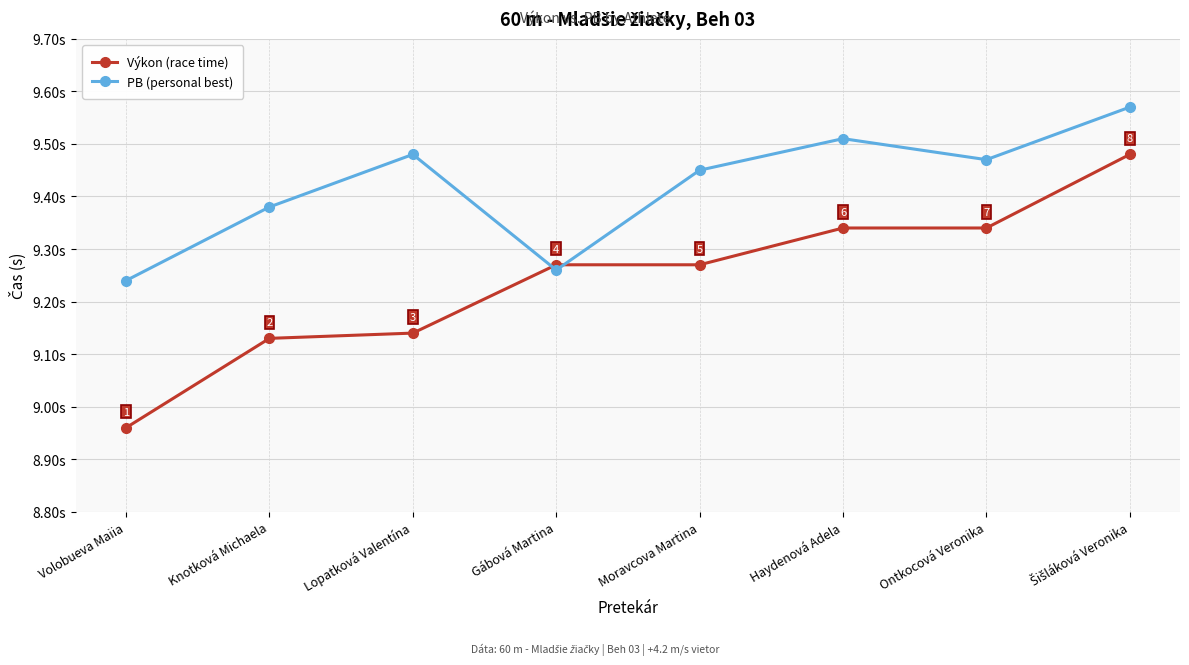

What is the label of the 5th point from the left?

Moravcova Martina